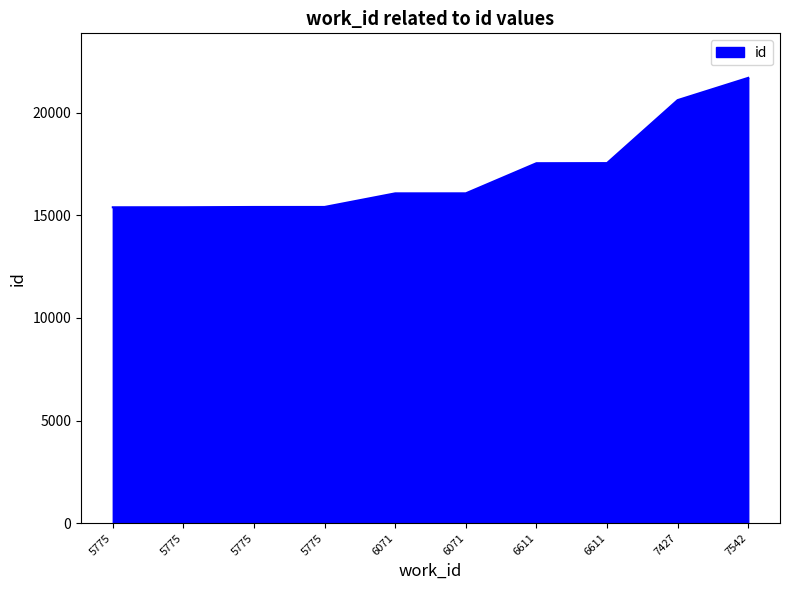

The chart shows a value of 6270 at 7542. True or false?

False